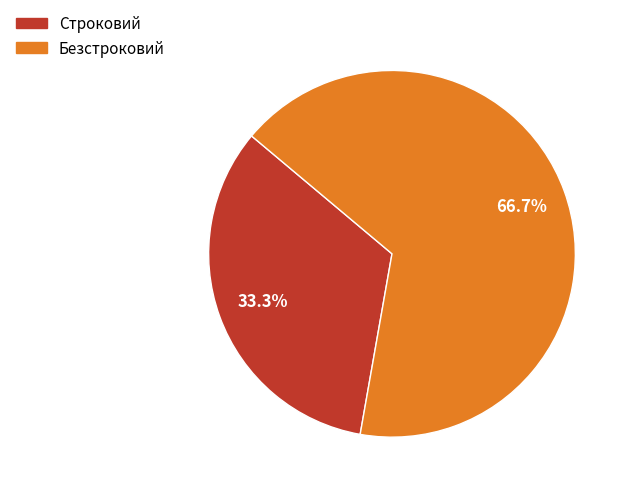

Which slice is the smallest?

Строковий